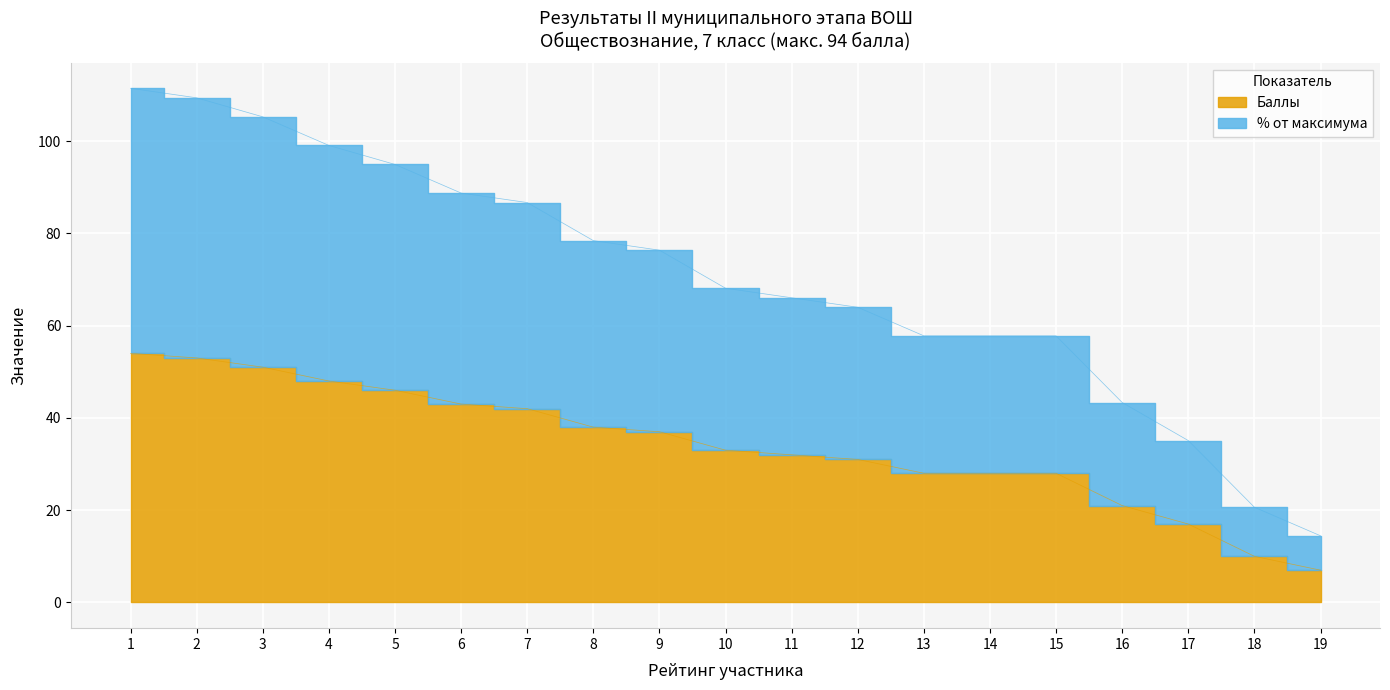

The % от максимума series shows 25.0 at 19. True or false?

False